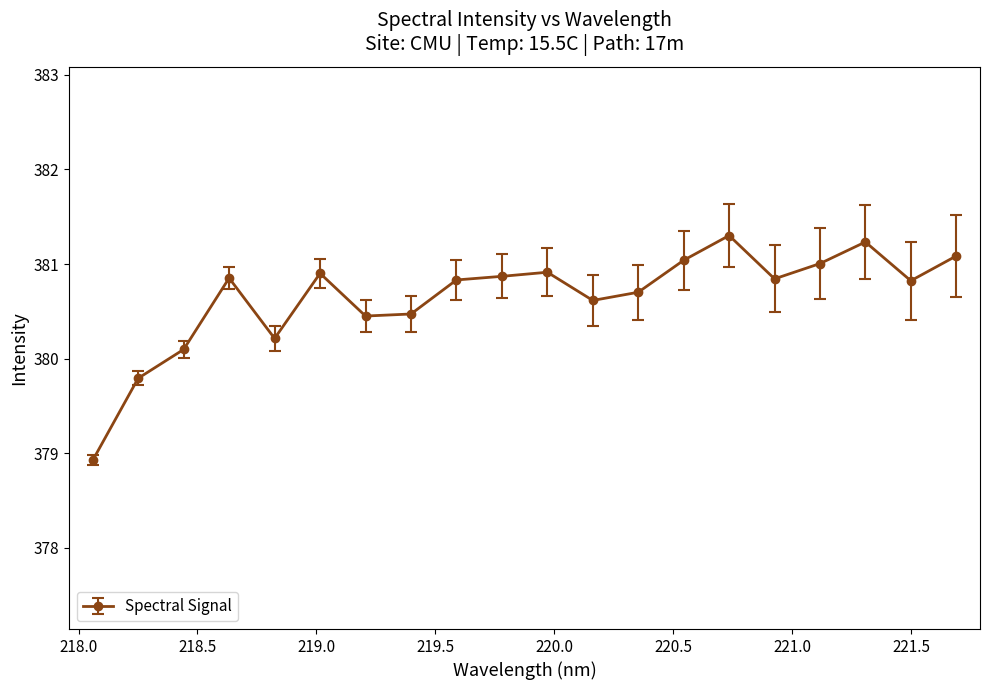

What is the maximum value shown in the chart?

381.3